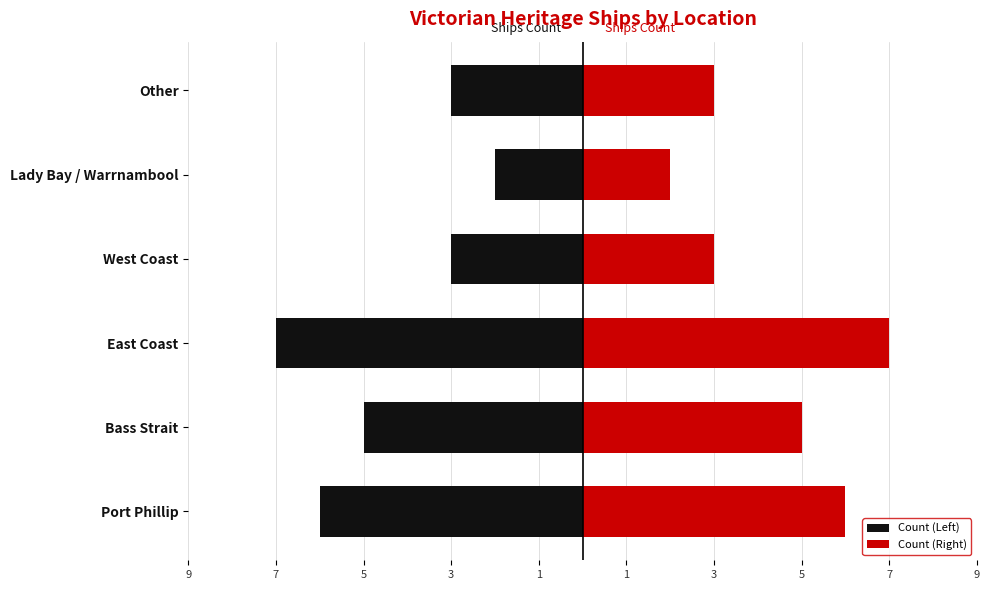

List the series in order of their overall mean, lowest first.

Count (Left), Count (Right)